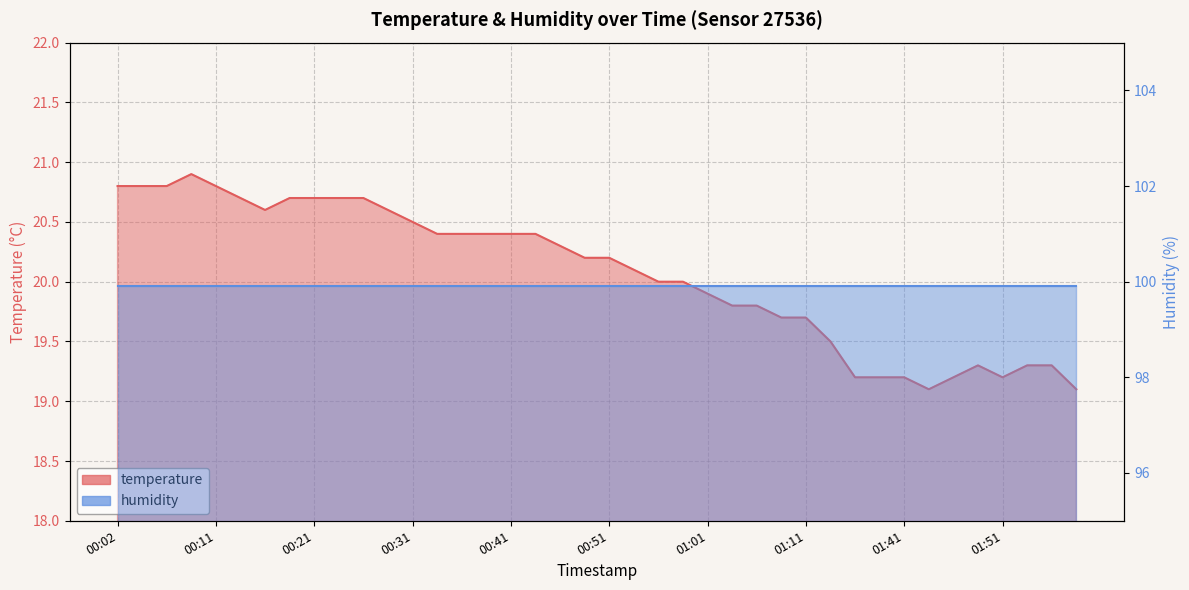

What is the approximate value at 01:39?

19.2